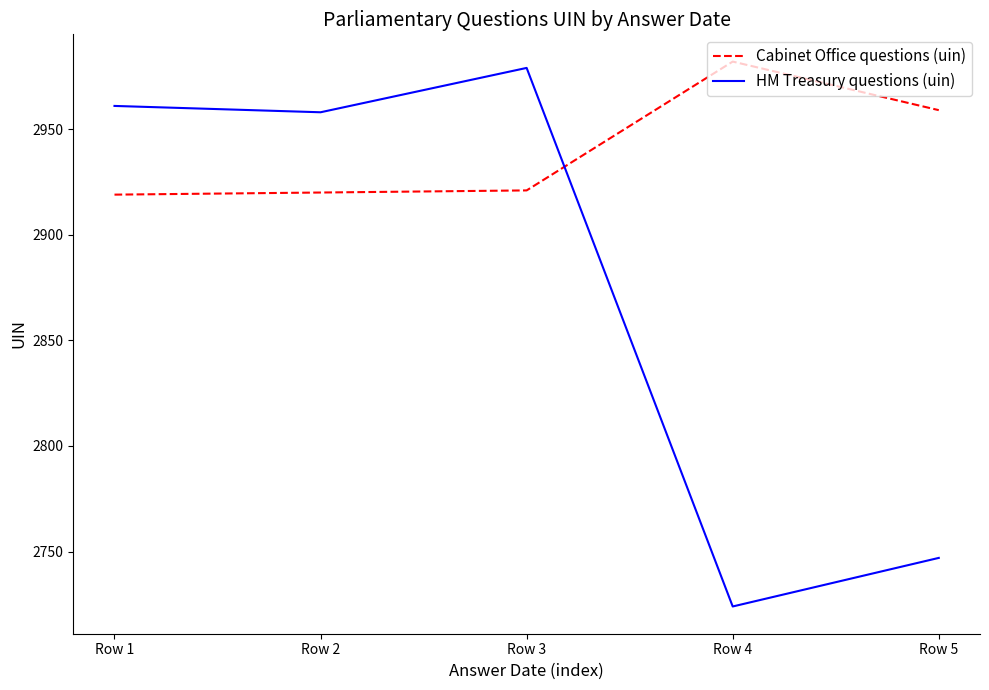

What is the approximate value of HM Treasury questions (uin) at Row 5?

2747